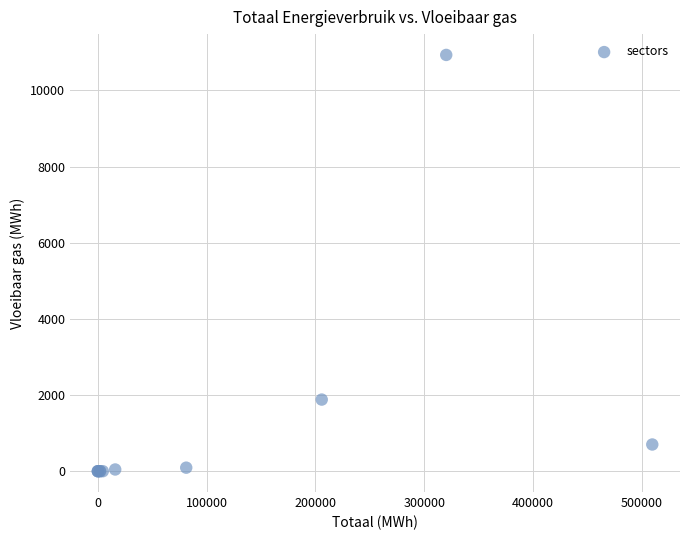

What Y value in the scatter plot is closest to 5465?

1881.0